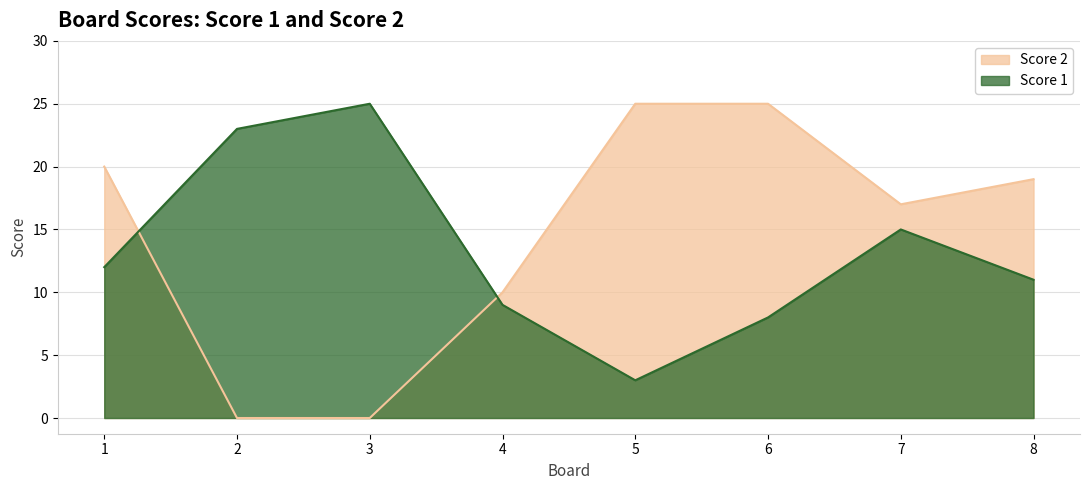

Which category has the lowest value in the Score 2 series?

2